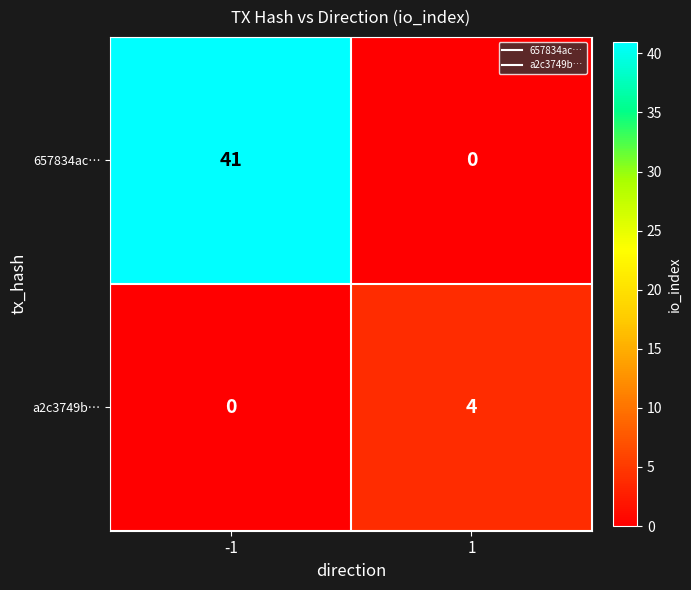

What is the maximum value shown in the chart?

41